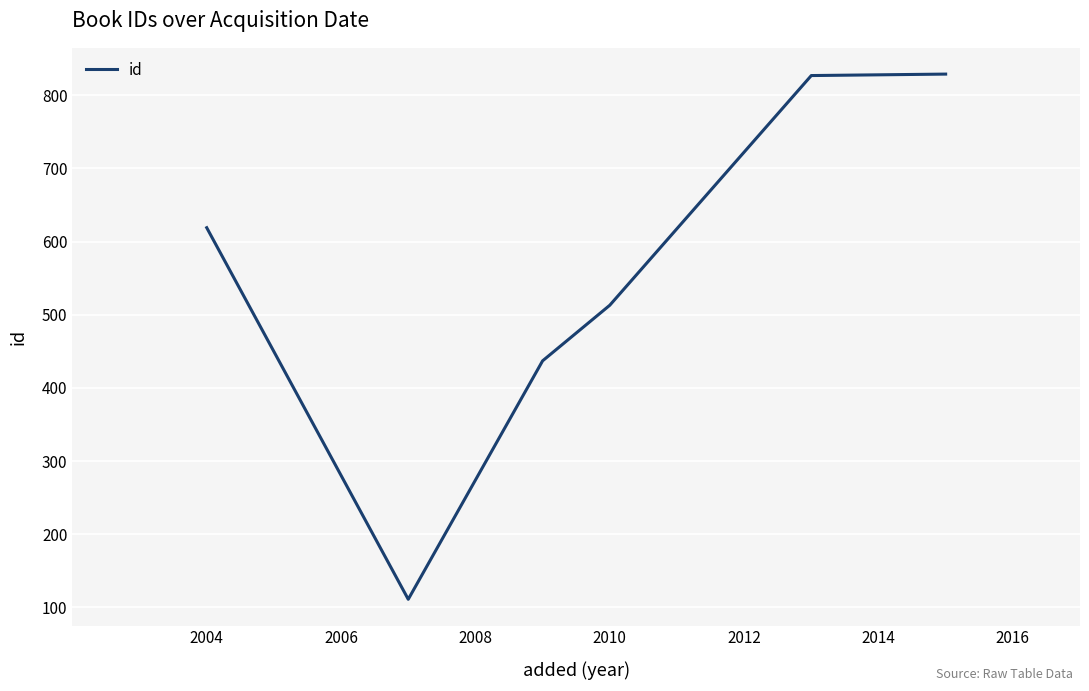

How many interior local valleys (lower than both neighbors) does the data have?

1